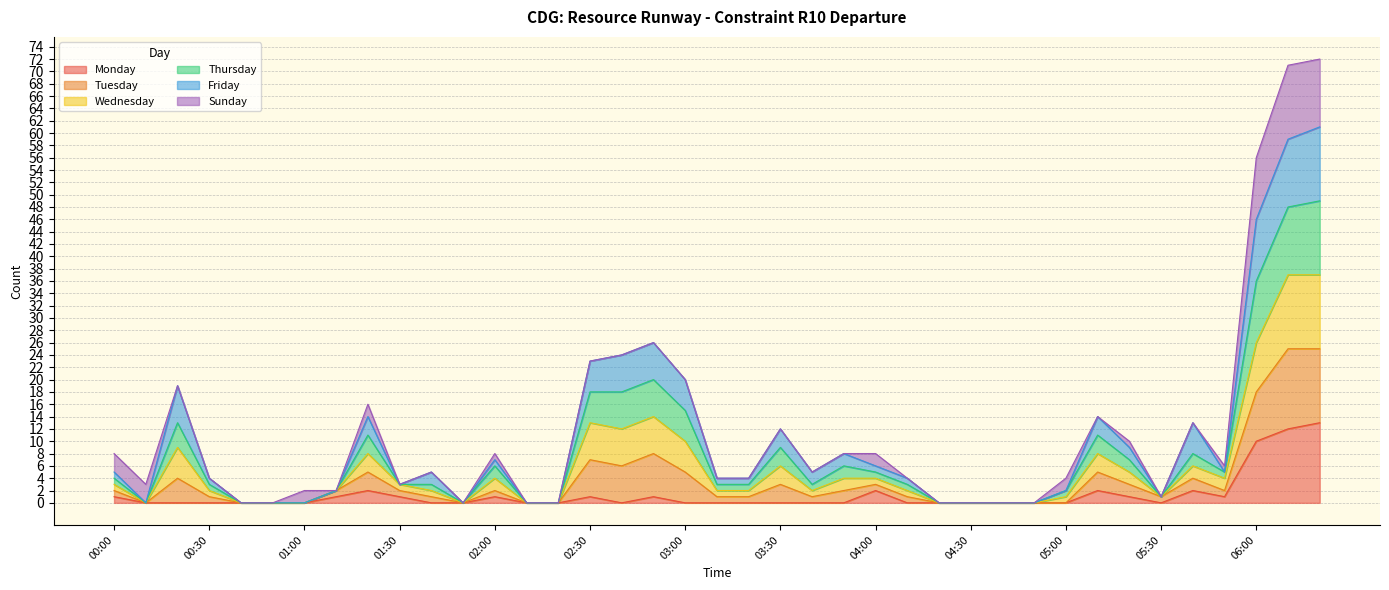

Rank the categories by Monday value from lowest to highest.

00:10, 00:20, 00:30, 00:40, 00:50, 01:00, 01:40, 01:50, 02:10, 02:20, 02:40, 03:00, 03:10, 03:20, 03:30, 03:40, 03:50, 04:10, 04:20, 04:30, 04:40, 04:50, 05:00, 05:30, 00:00, 01:10, 01:30, 02:00, 02:30, 02:50, 05:20, 05:50, 01:20, 04:00, 05:10, 05:40, 06:00, 06:10, 06:20